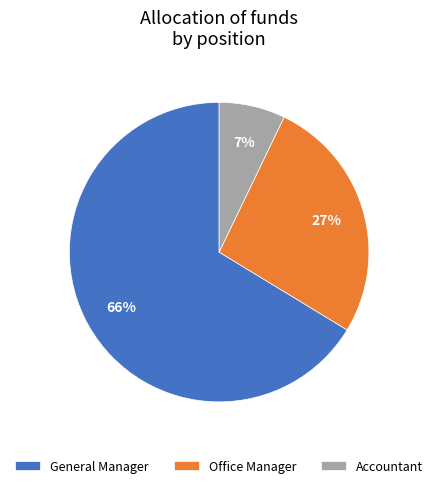

Count the number of slices in the pie.

3